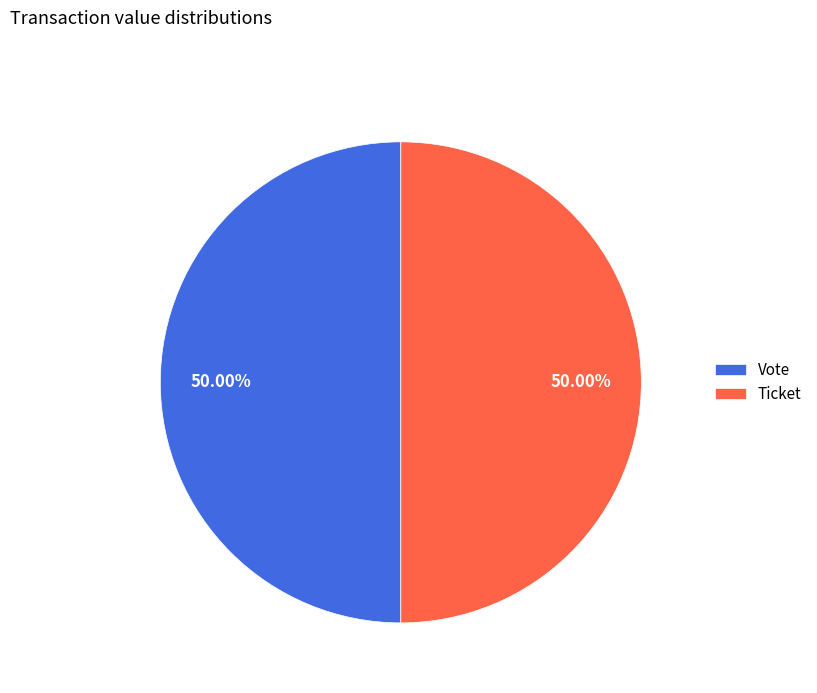

How many segments does this pie chart have?

2